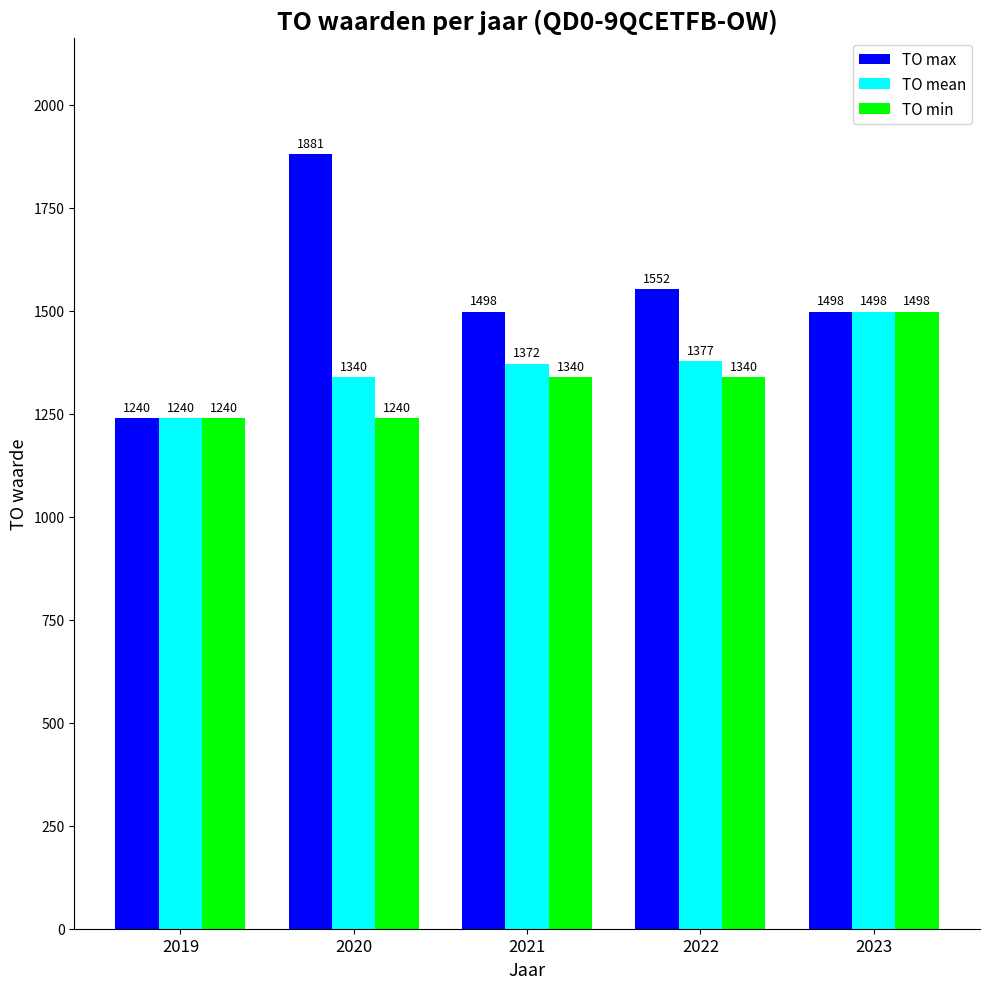

What is the lowest value of the TO max series?

1240